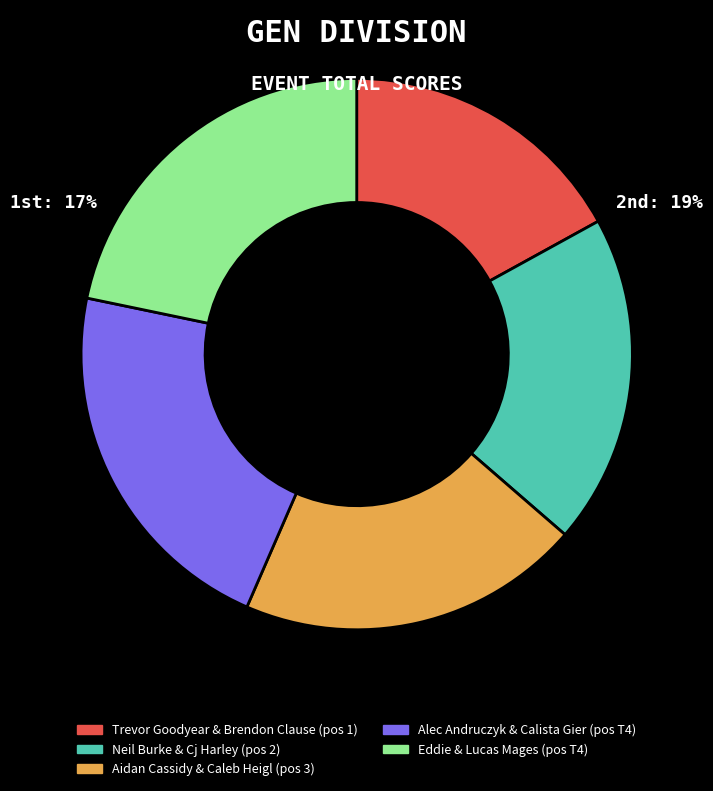

Is there a majority slice in this chart?

No